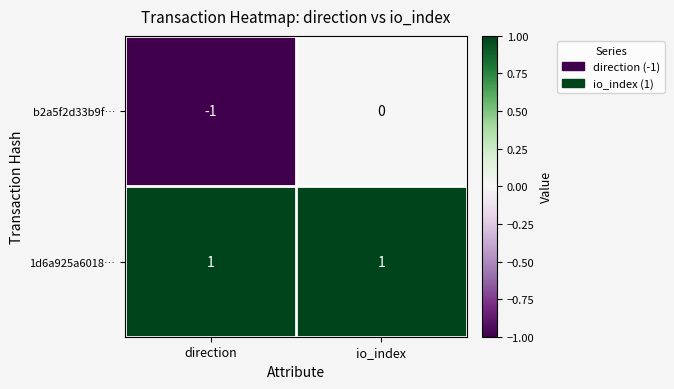

Which series changed the most between direction and io_index?

b2a5f2d33b9f…